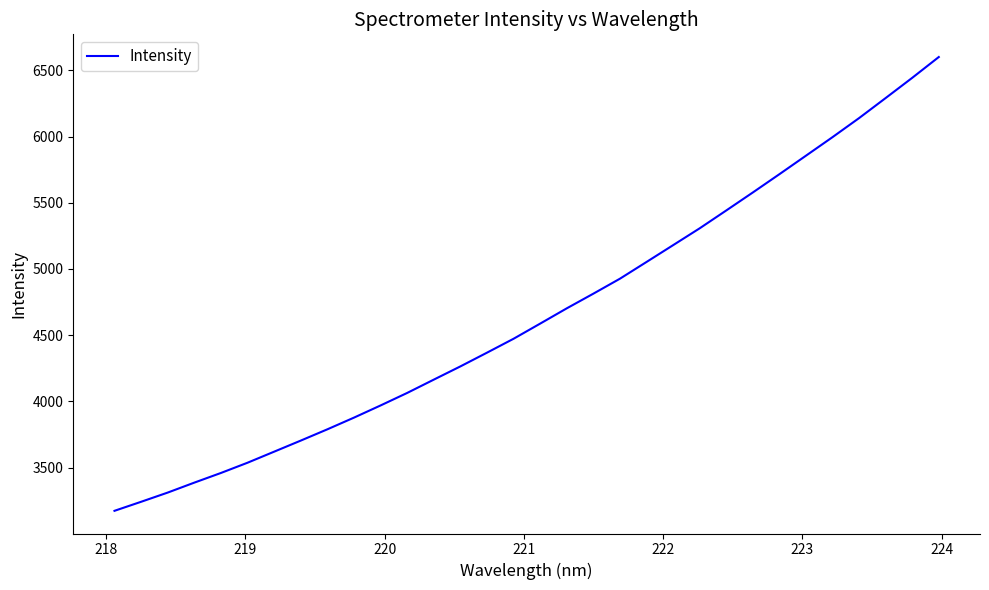

What is the smallest value displayed?

3174.2